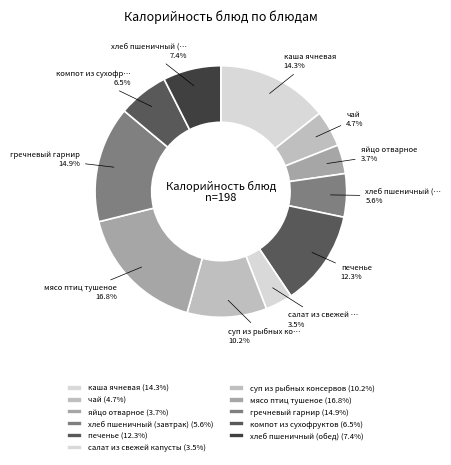

The гречневый гарнир slice represents 21% of the pie. True or false?

False